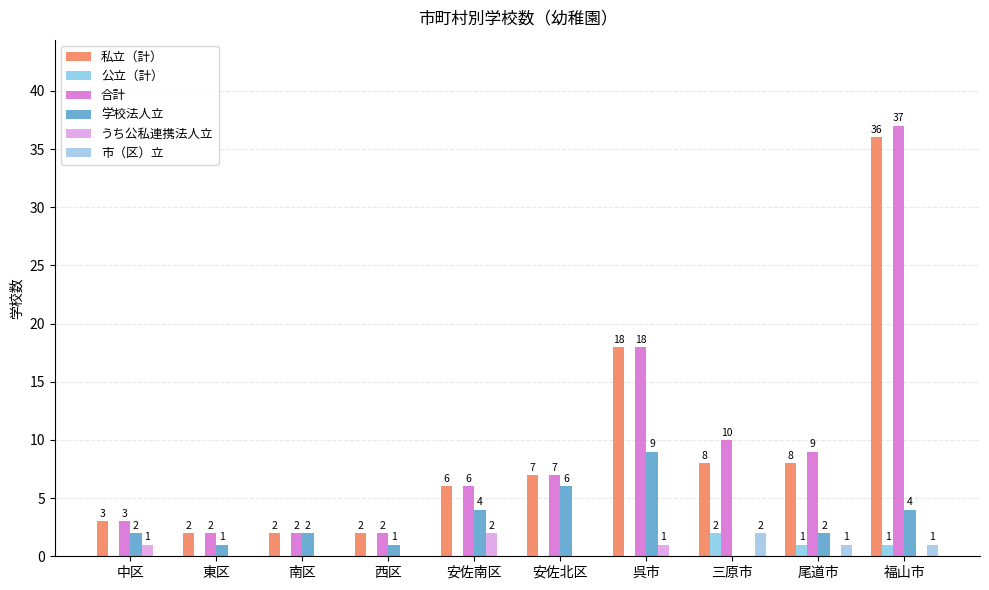

The 合計 series shows 17 at 三原市. True or false?

False